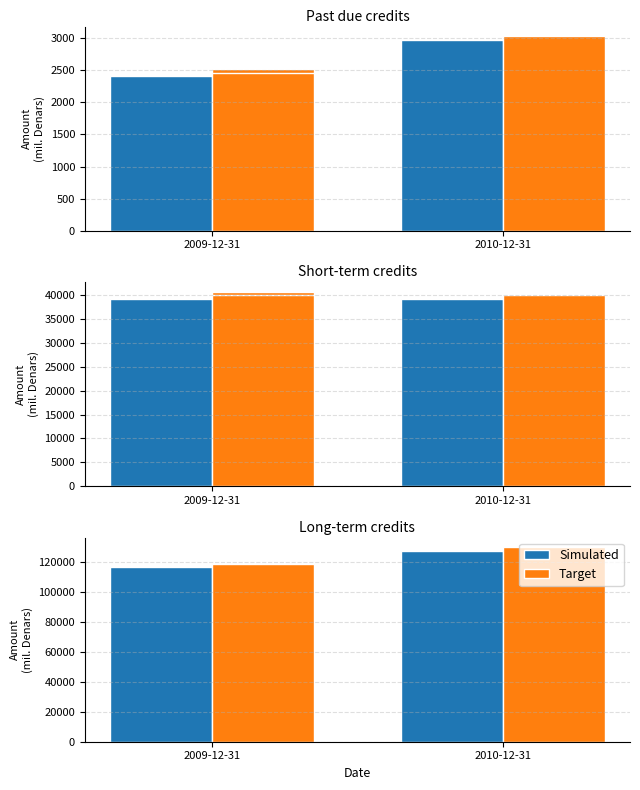

True or false: Target has a value of 50122.5 at 2009-12-31.

False